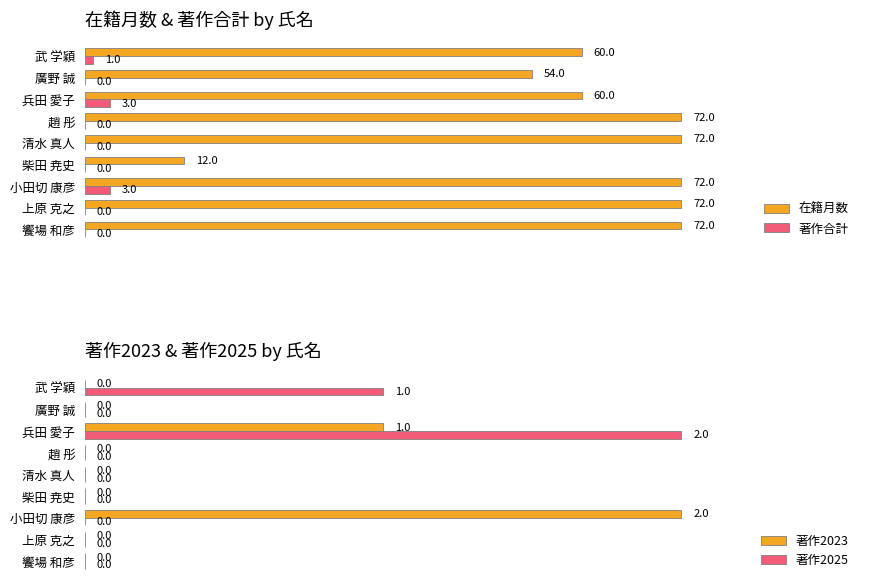

List the series in order of their peak value, highest first.

在籍月数, 著作合計, 著作2023, 著作2025